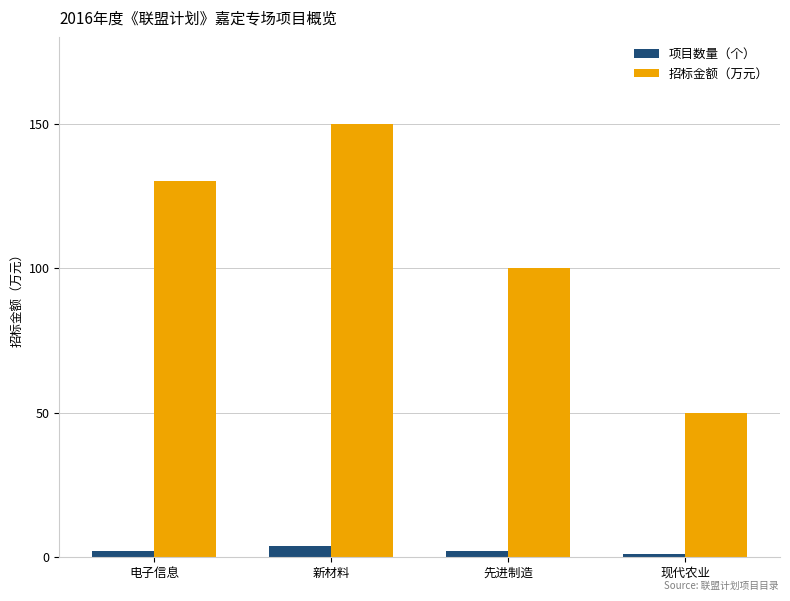

What is the difference between the maximum and minimum values in the 招标金额（万元） series?

100